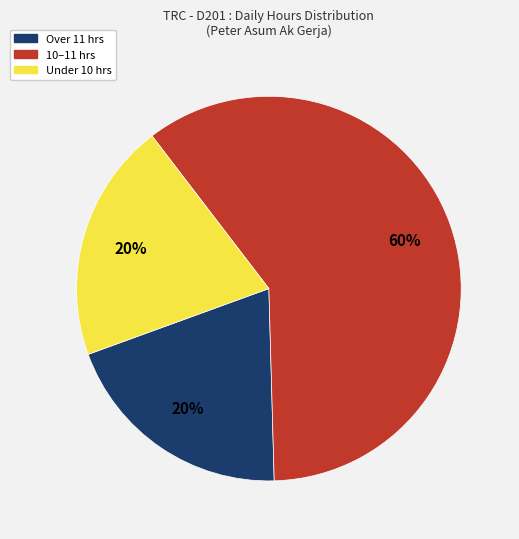

Is there a majority slice in this chart?

Yes